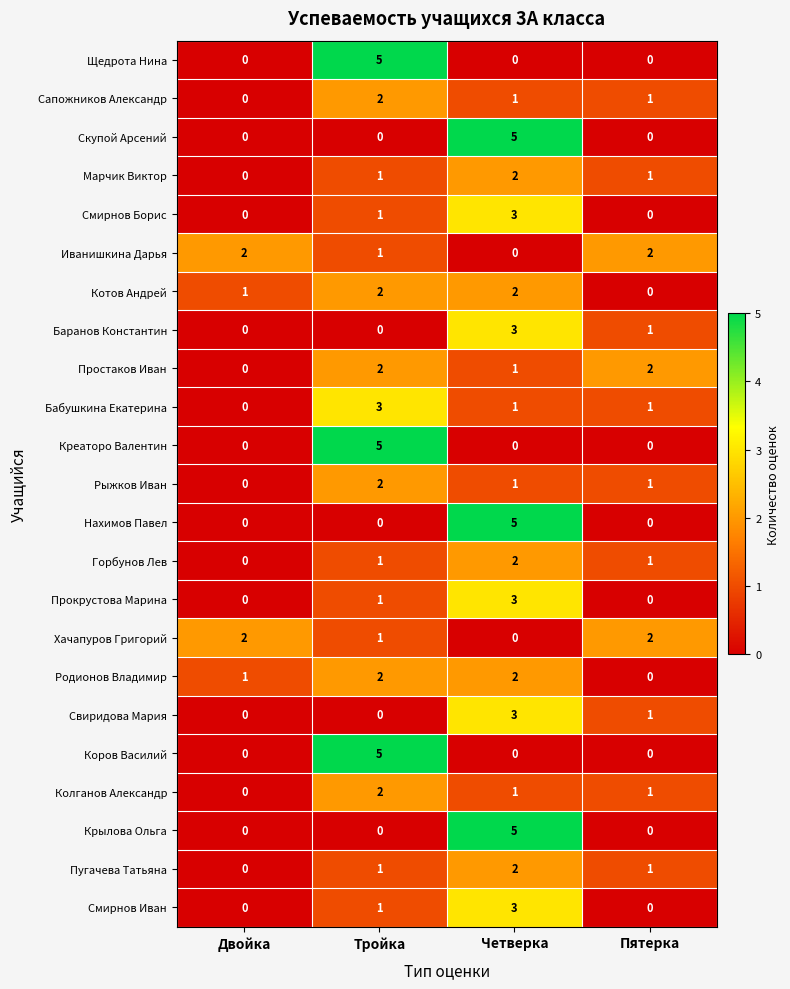

At which label does Бабушкина Екатерина reach its peak?

Тройка